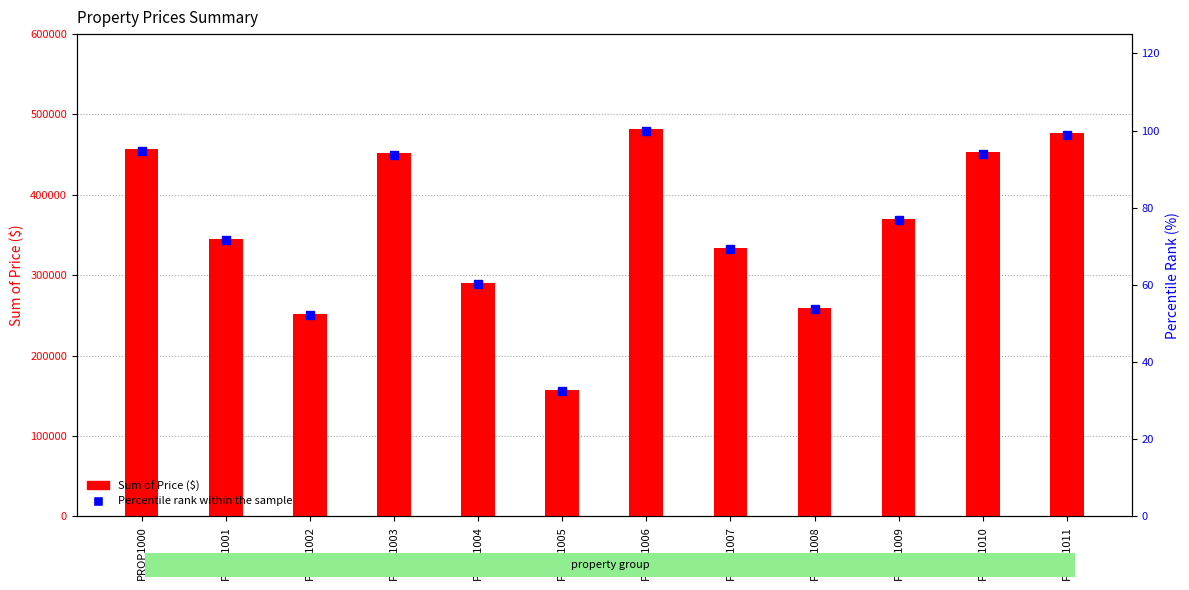

What is the total value across all series at PROP1001?

345650.7